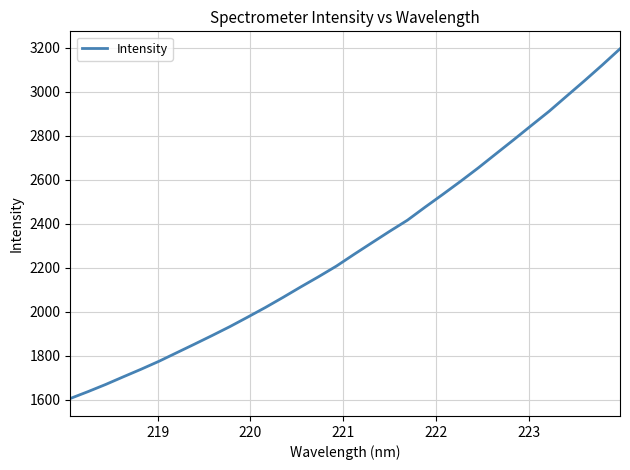

True or false: there are more than 2 points higher than both neighbors.

False